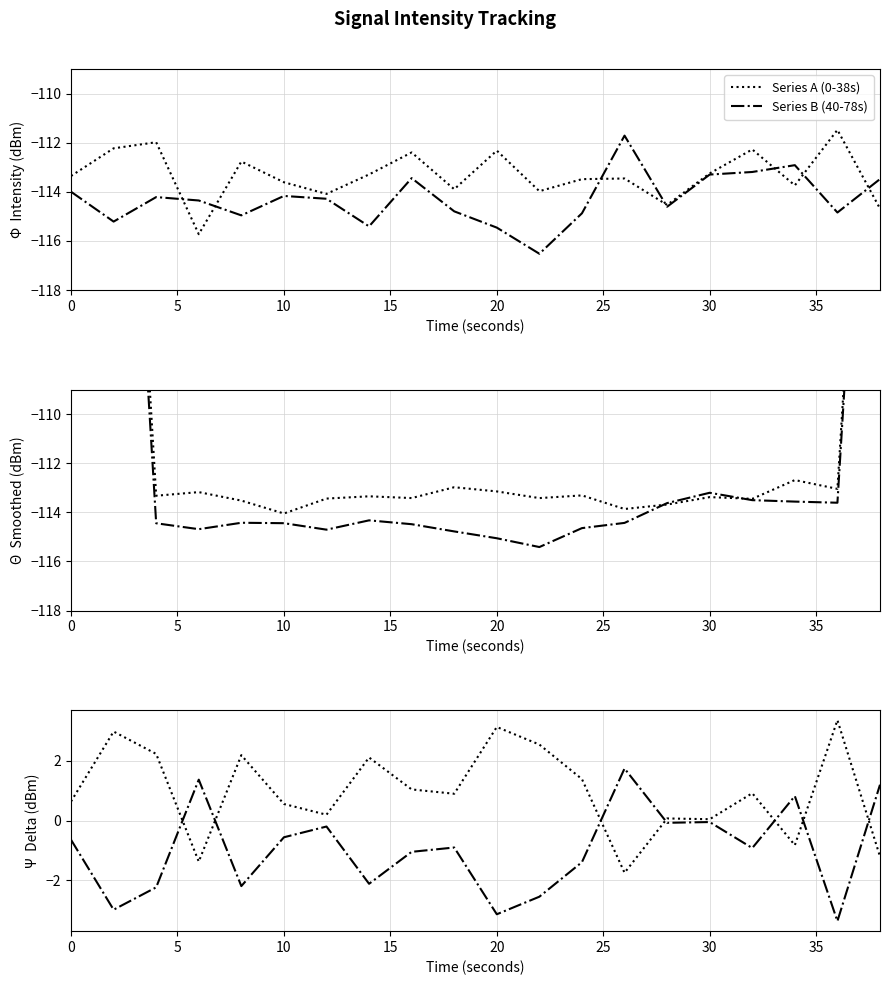

How many values in B - A difference are above zero?

4